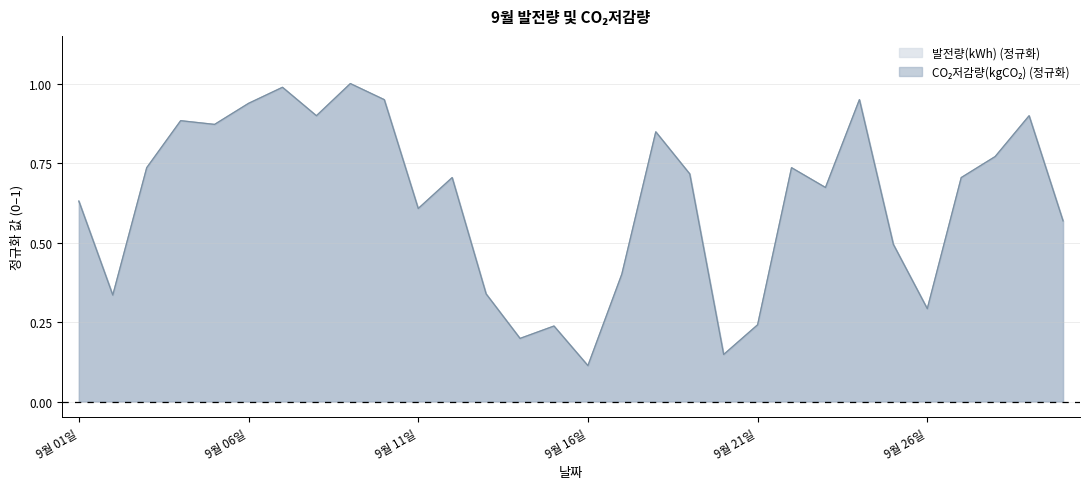

Which label corresponds to the largest value in the chart?

9월 09일